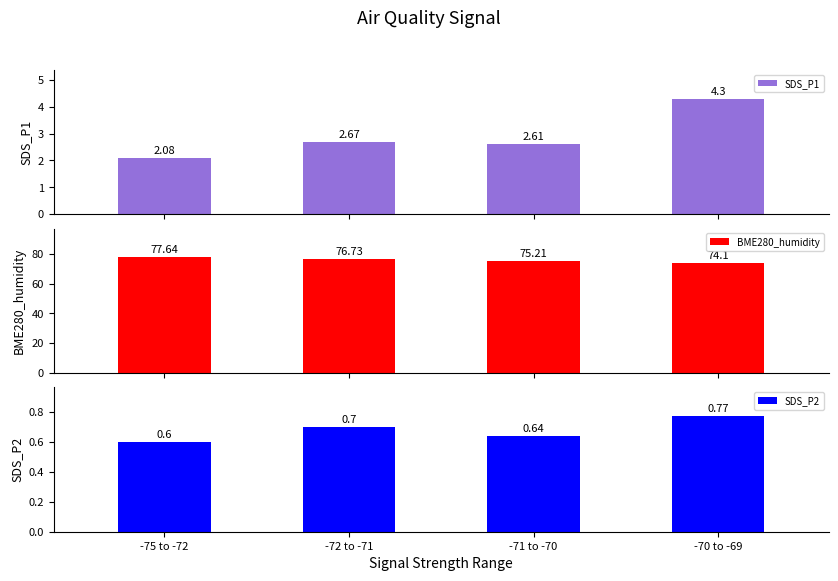

What is the total value across all series at -70 to -69?

79.2